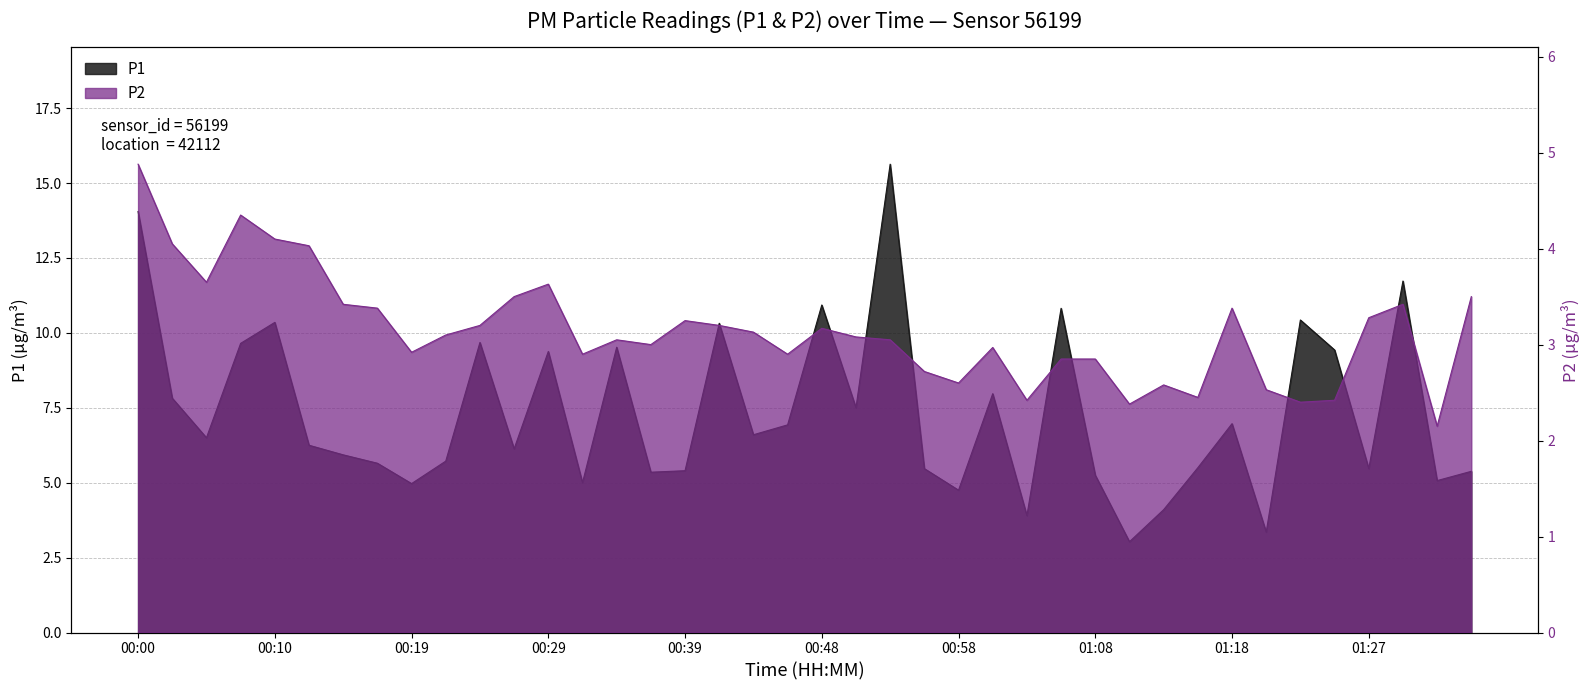

What is the value of the P1 point at the 10th from the left?

5.7